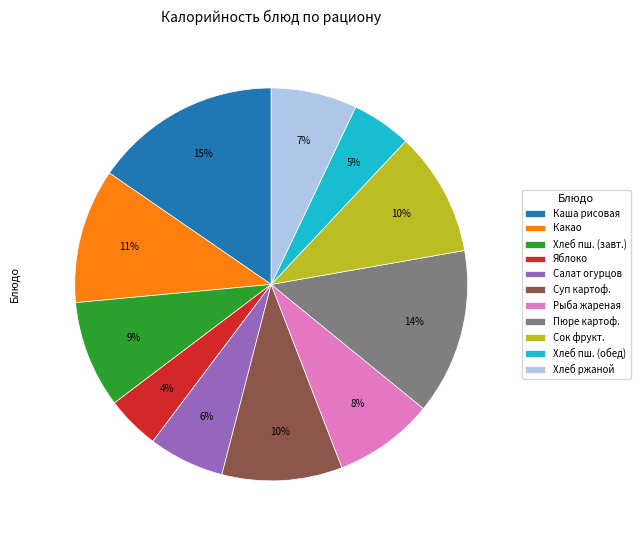

Which has a higher value, Хлеб пш. (обед) or Пюре картоф.?

Пюре картоф.